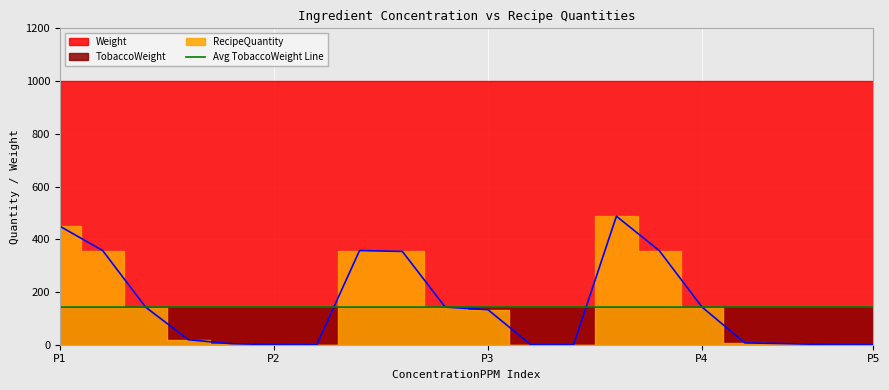

True or false: Weight and RecipeQuantity intersect in this chart.

False